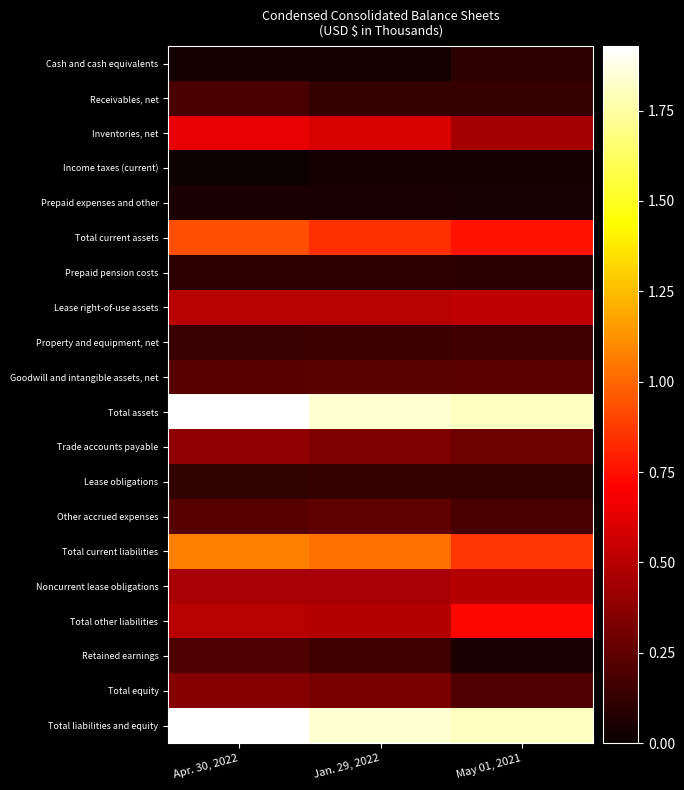

List the series in order of their peak value, highest first.

Total assets, Total liabilities and equity, Total current liabilities, Total current assets, Total other liabilities, Inventories, net, Lease right-of-use assets, Noncurrent lease obligations, Trade accounts payable, Total equity, Other accrued expenses, Goodwill and intangible assets, net, Retained earnings, Receivables, net, Property and equipment, net, Lease obligations, Prepaid pension costs, Cash and cash equivalents, Prepaid expenses and other, Income taxes (current)